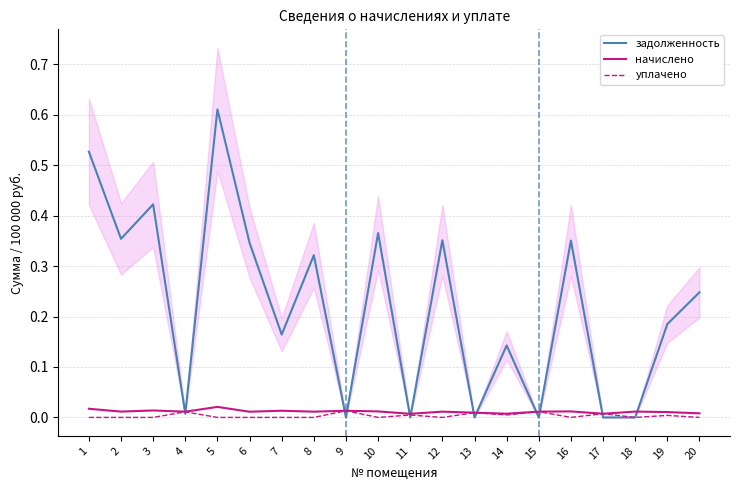

List the labels in order of задолженность value, largest first.

5, 1, 3, 10, 2, 12, 16, 6, 8, 20, 19, 7, 14, 4, 9, 11, 13, 15, 17, 18